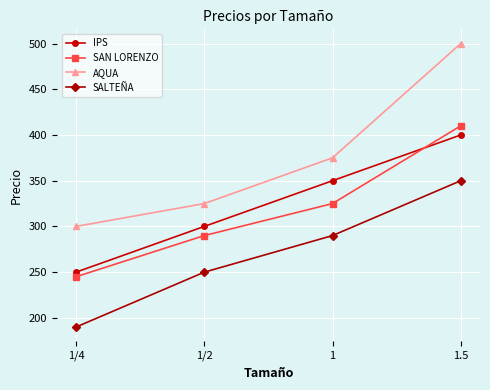

Which series has the largest range (max minus min)?

AQUA